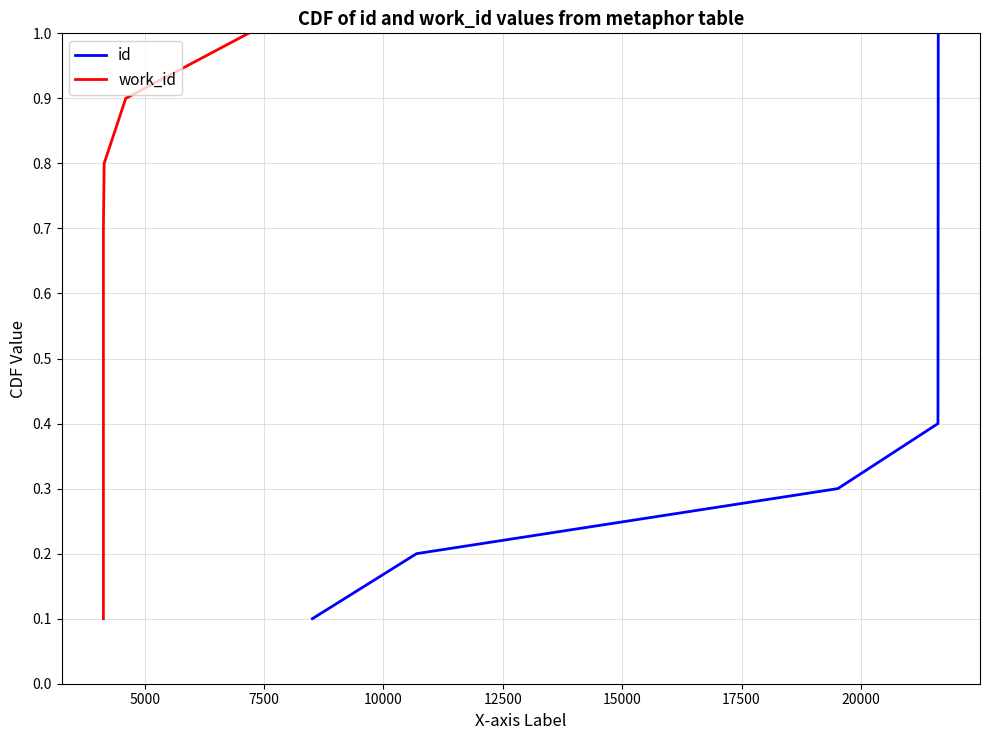

At how many categories does at least one series exceed 0?

10